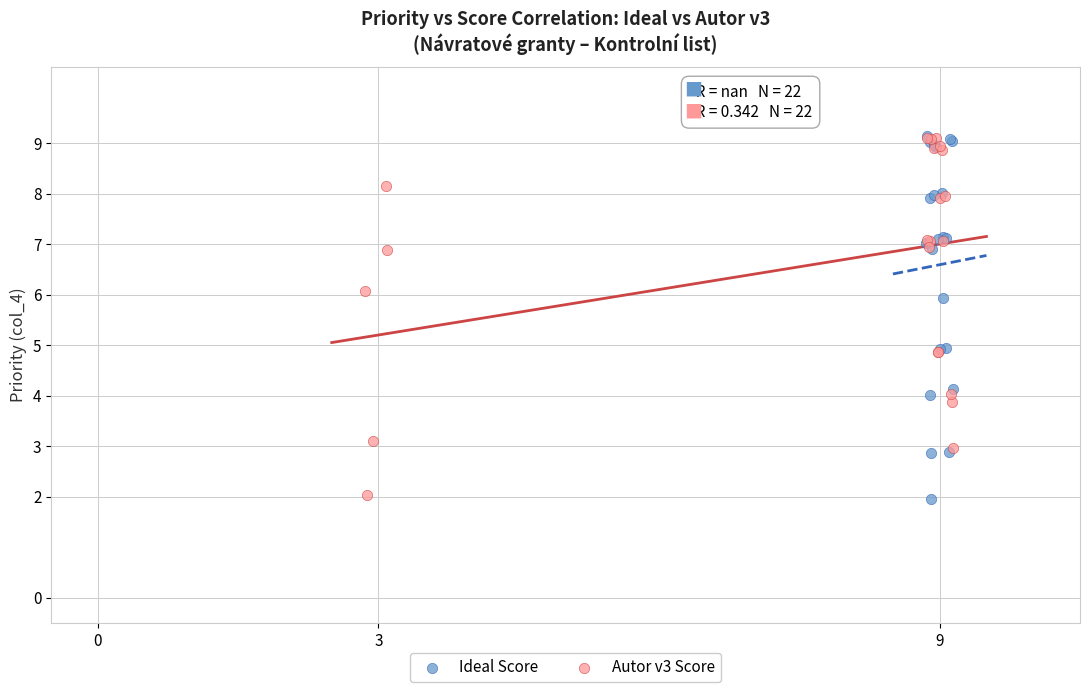

What are all the series names shown in the legend?

Ideal Score, Autor v3 Score